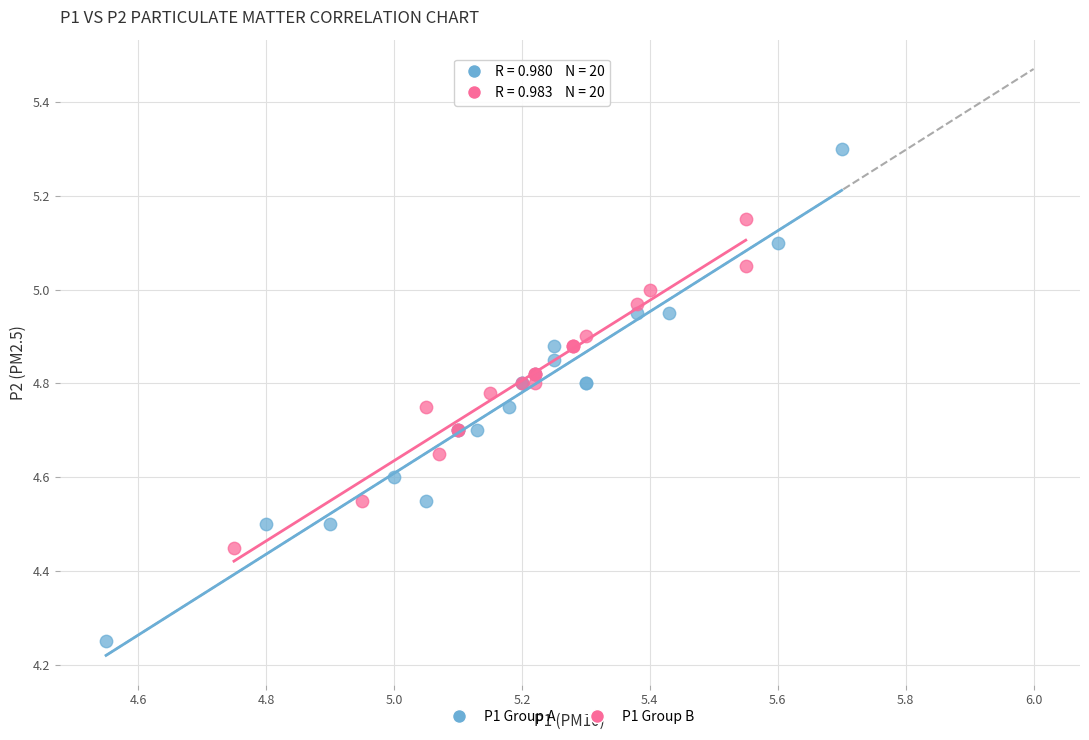

Which series contains the highest Y value?

P1 Group A